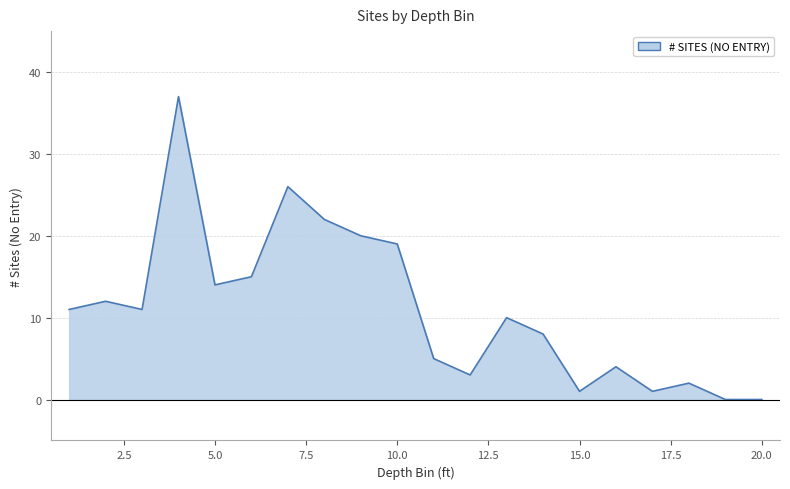

What is the maximum value shown in the chart?

37